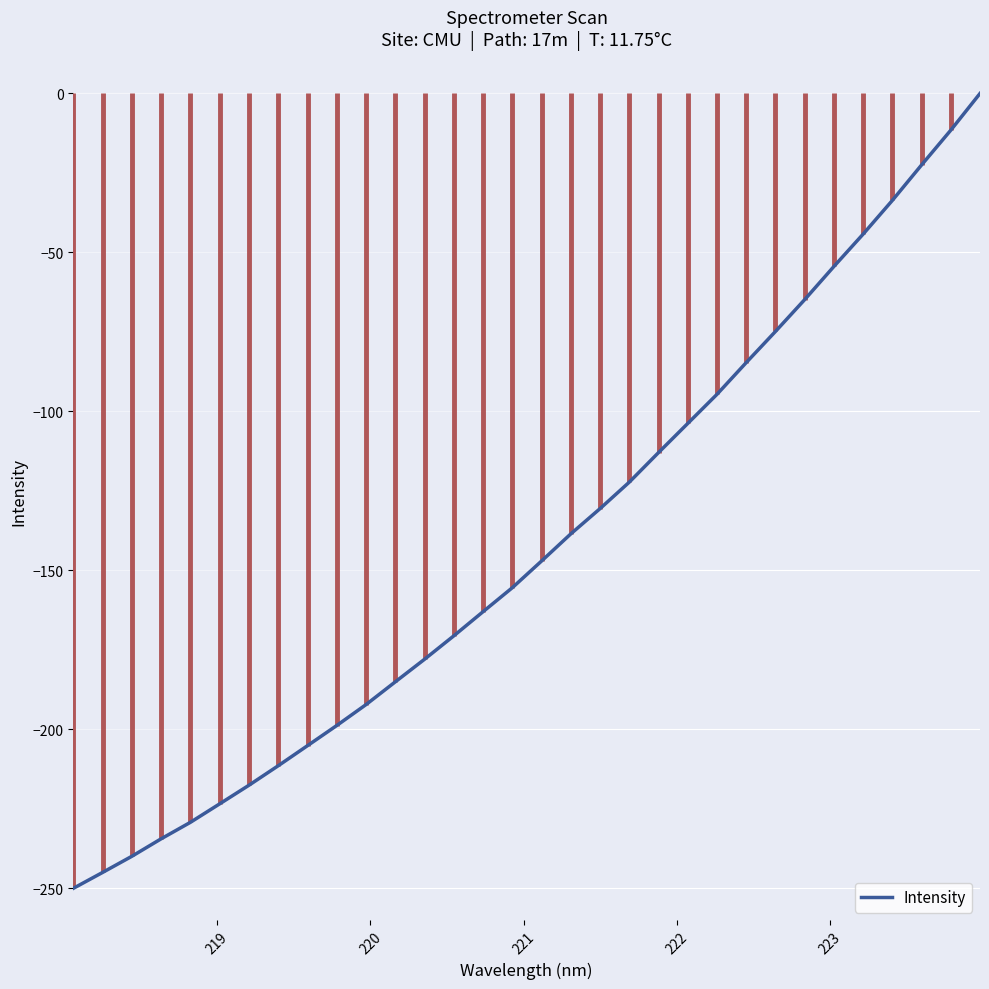

True or false: the data has more than 2 interior local peaks.

False